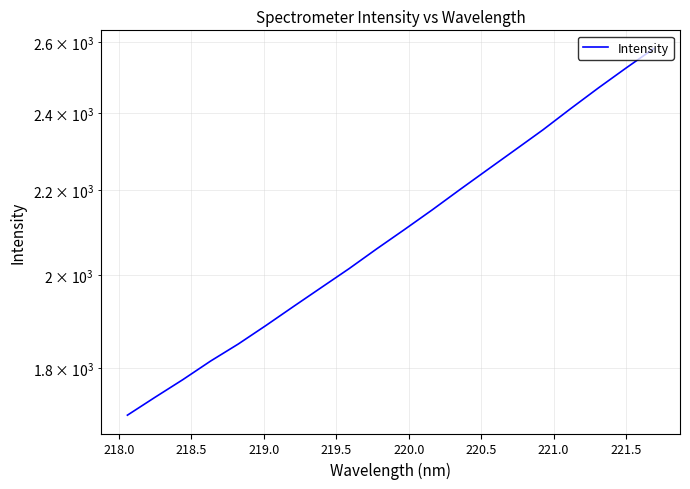

What is the difference between the maximum and minimum values?

872.8